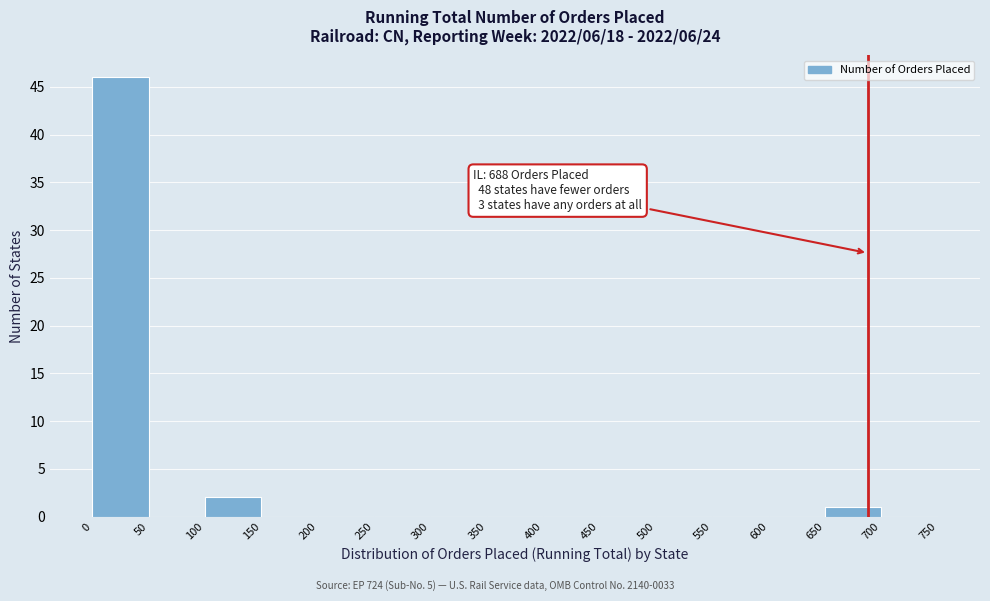

Over which range of the x-axis is the bar tallest?

0 to 50